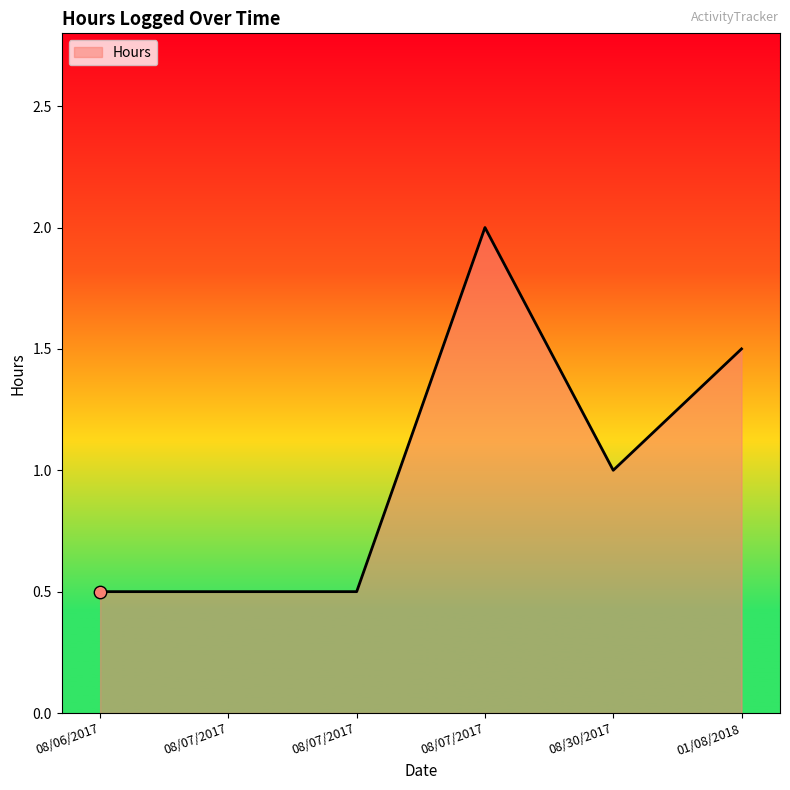

What is the change in value from 08/30/2017 to 01/08/2018?

+0.5